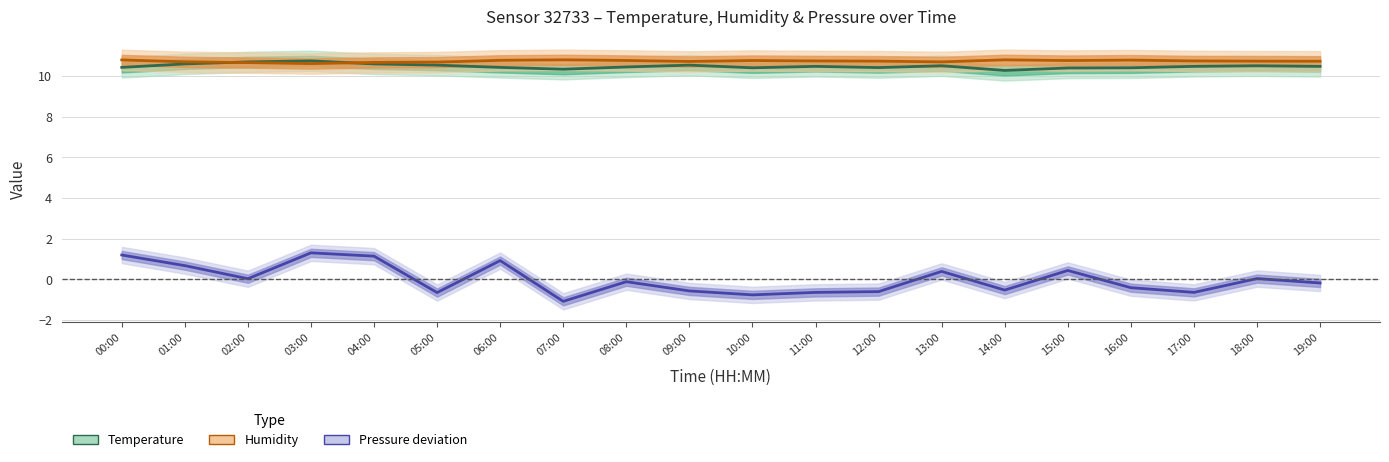

What is the difference between the maximum and minimum values in the Pressure deviation (/10 Pa) series?

2.4